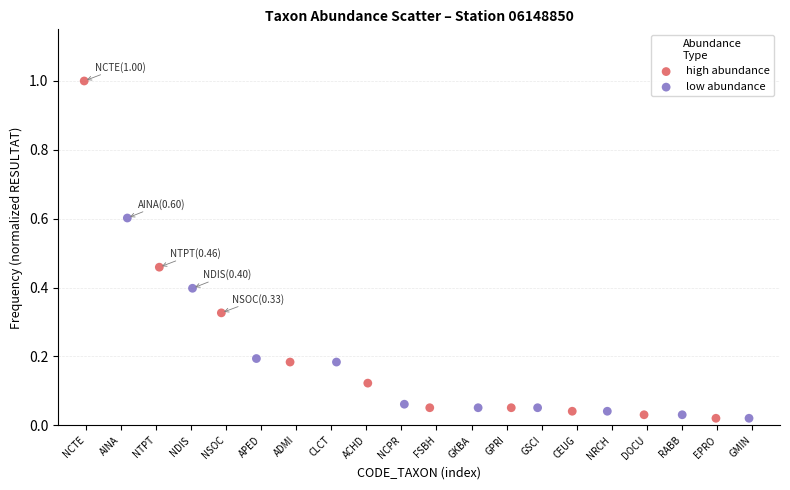

Which series contains the highest Y value?

high abundance